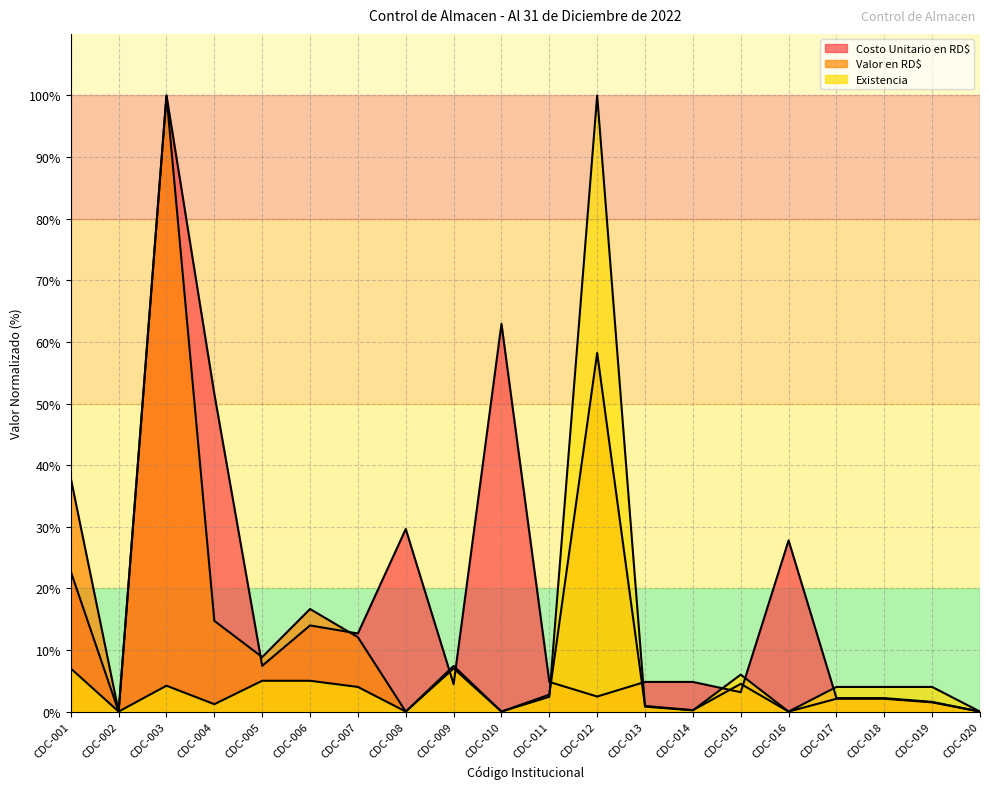

Which category has the highest value across all series?

CDC-003